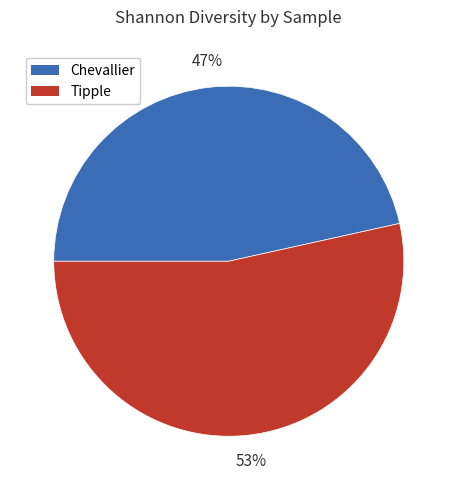

Does any single category account for the majority?

Yes